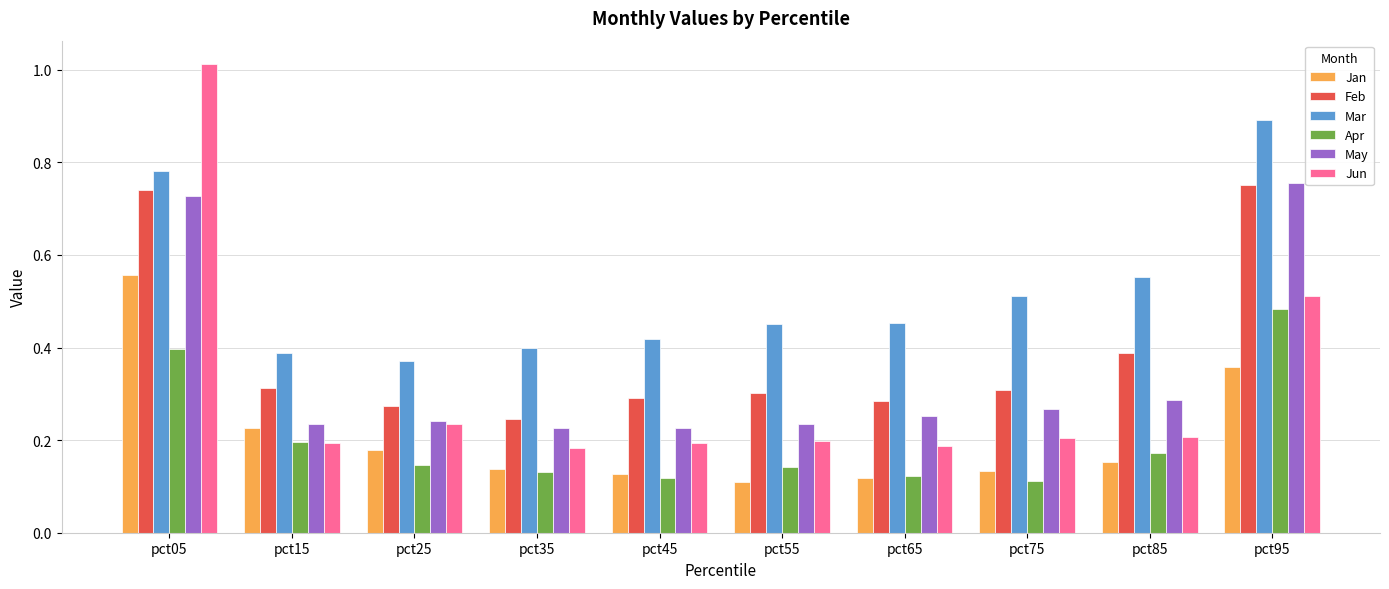

Which category has the highest value across all series?

pct05